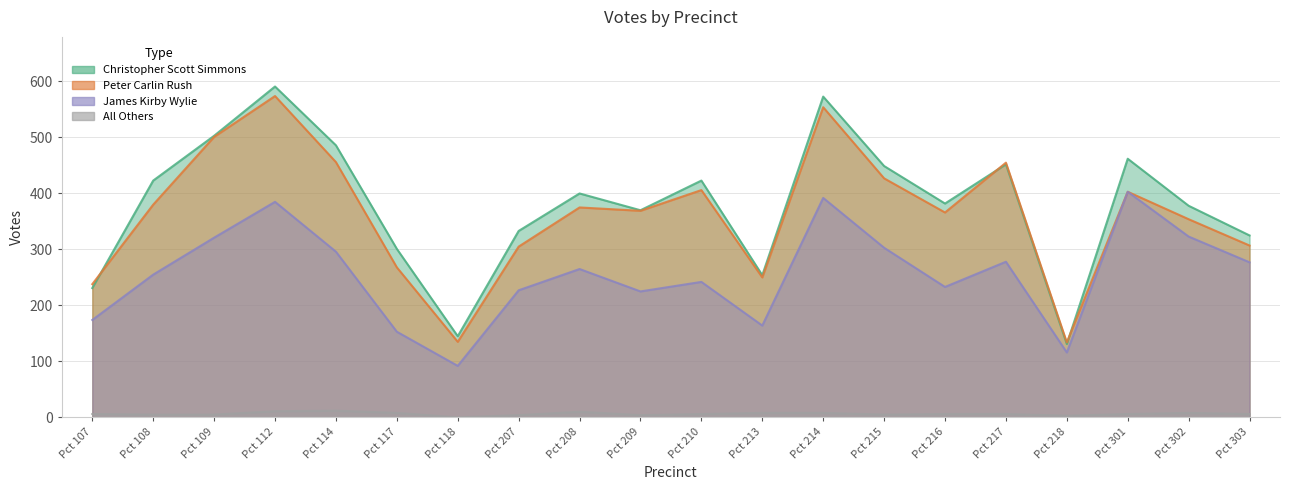

What are all the series names shown in the legend?

Christopher Scott Simmons, Peter Carlin Rush, James Kirby Wylie, All Others